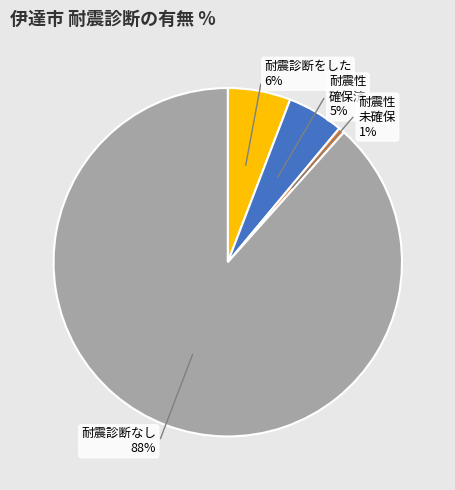

Is there a majority slice in this chart?

Yes